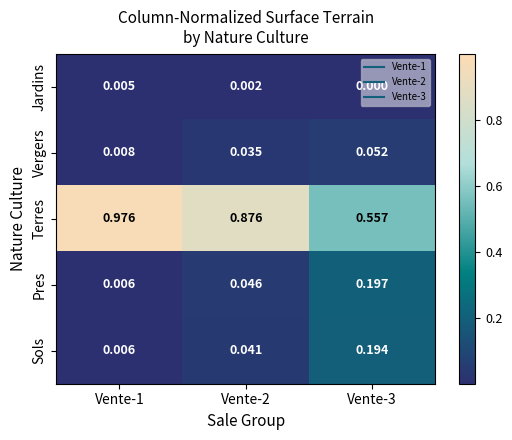

Between Vente-2 and Vente-3, which series saw the biggest shift?

Terres